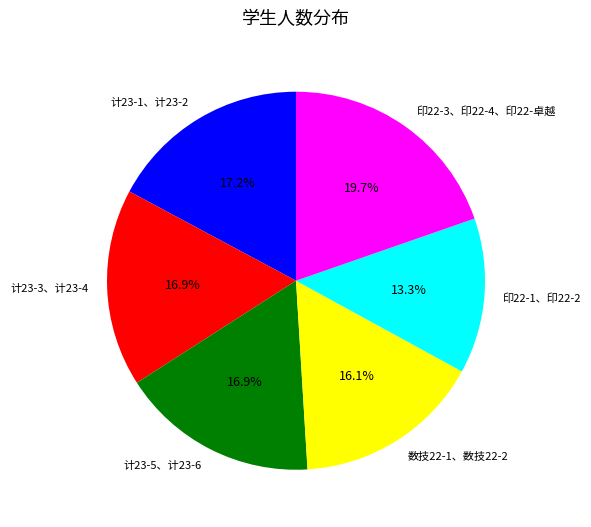

How much of the chart is everything except 计23-1、计23-2?

82.8%